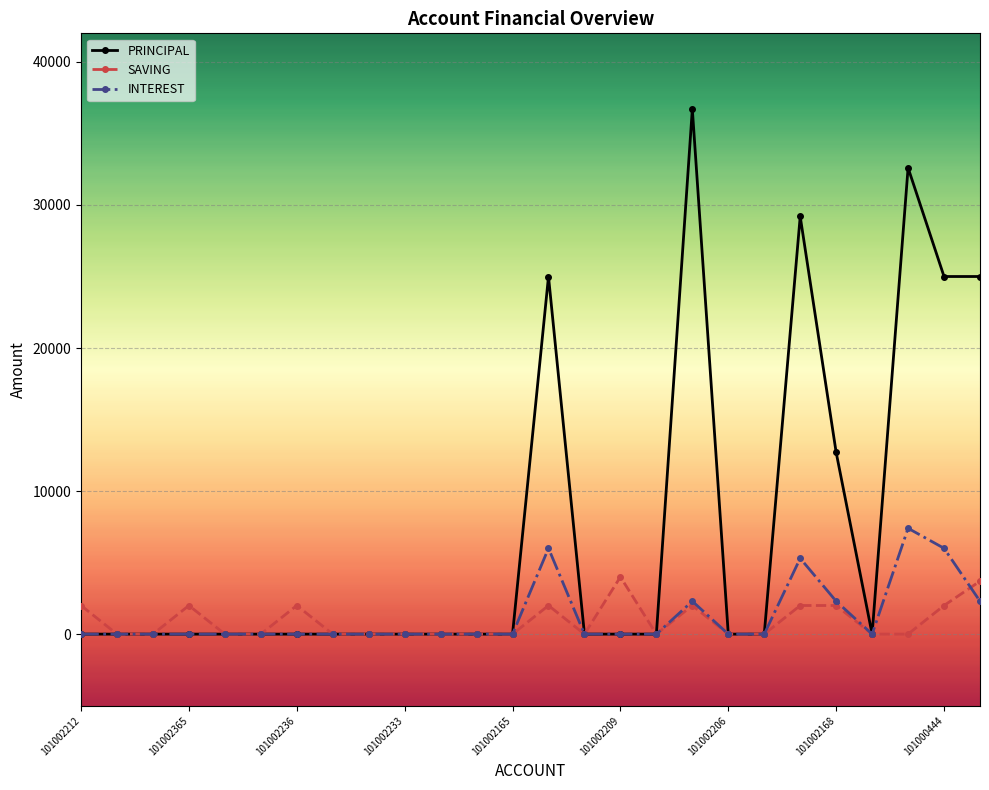

After their last crossing, which series has the higher values: INTEREST or SAVING?

SAVING